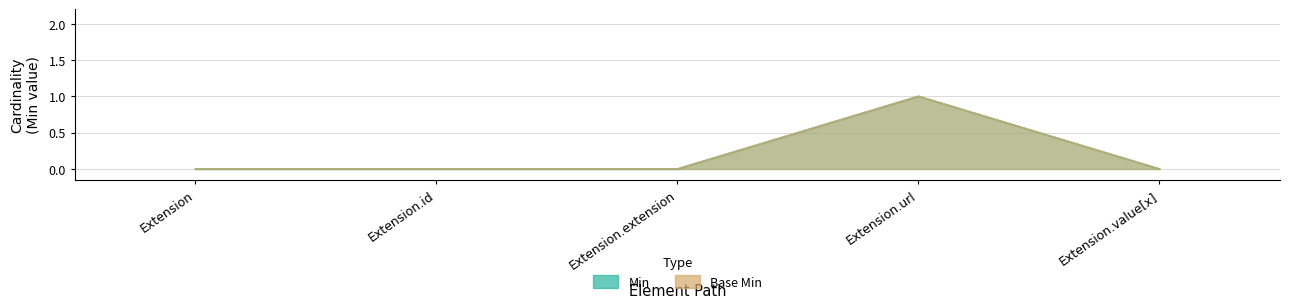

How many data points does each series have?

5